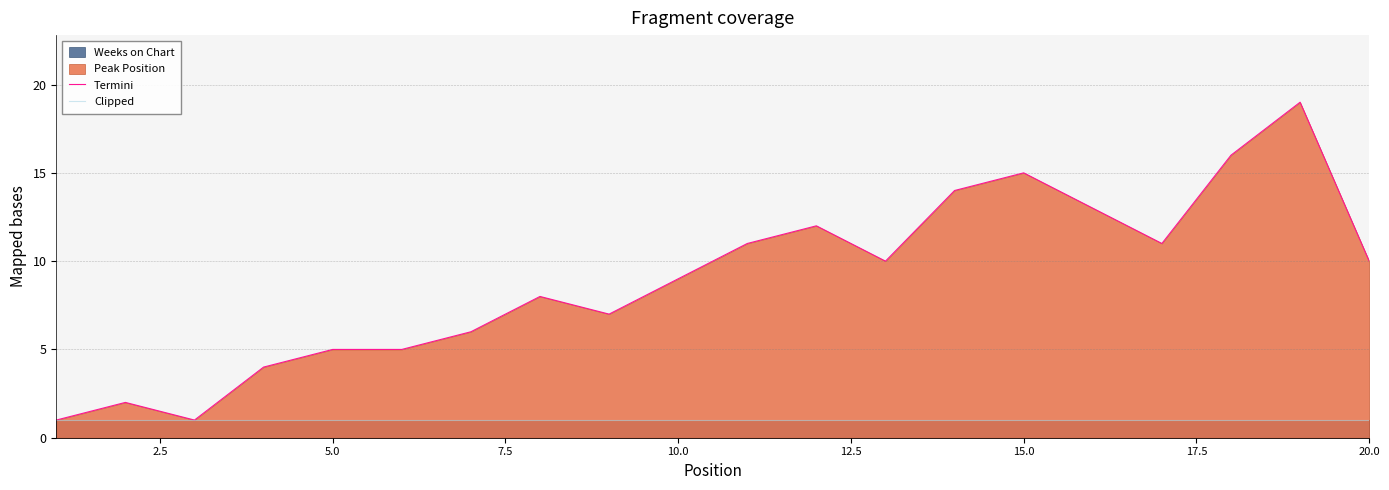

Which series has the largest total across all categories?

Termini